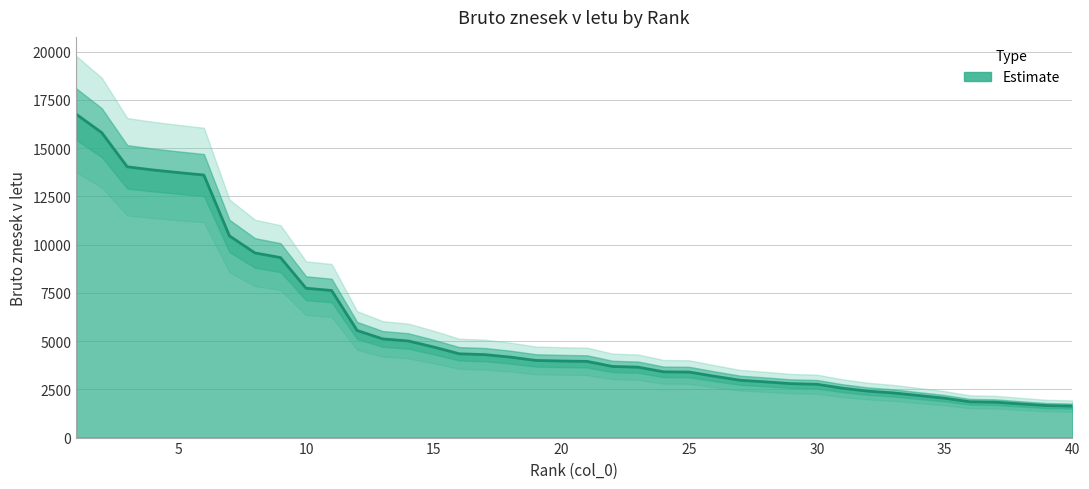

What is the ratio of the value at 5 to the value at 11?

1.8